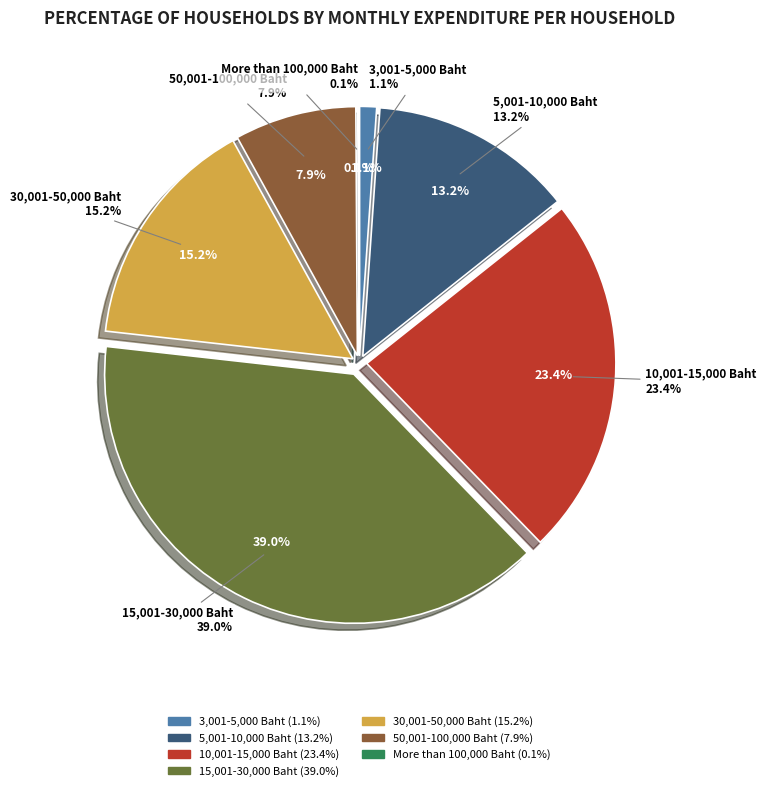

What is the change in value from 5,001-10,000 Baht to 10,001-15,000 Baht?

+10.2